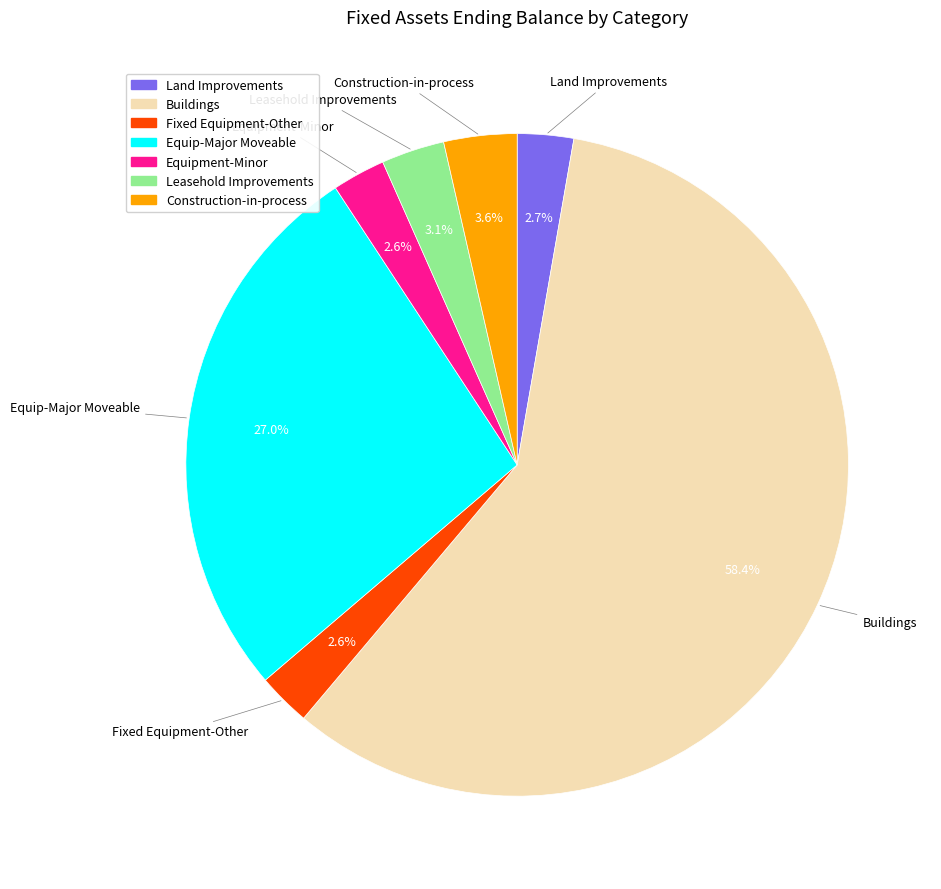

Which category has the biggest portion of the pie?

Buildings